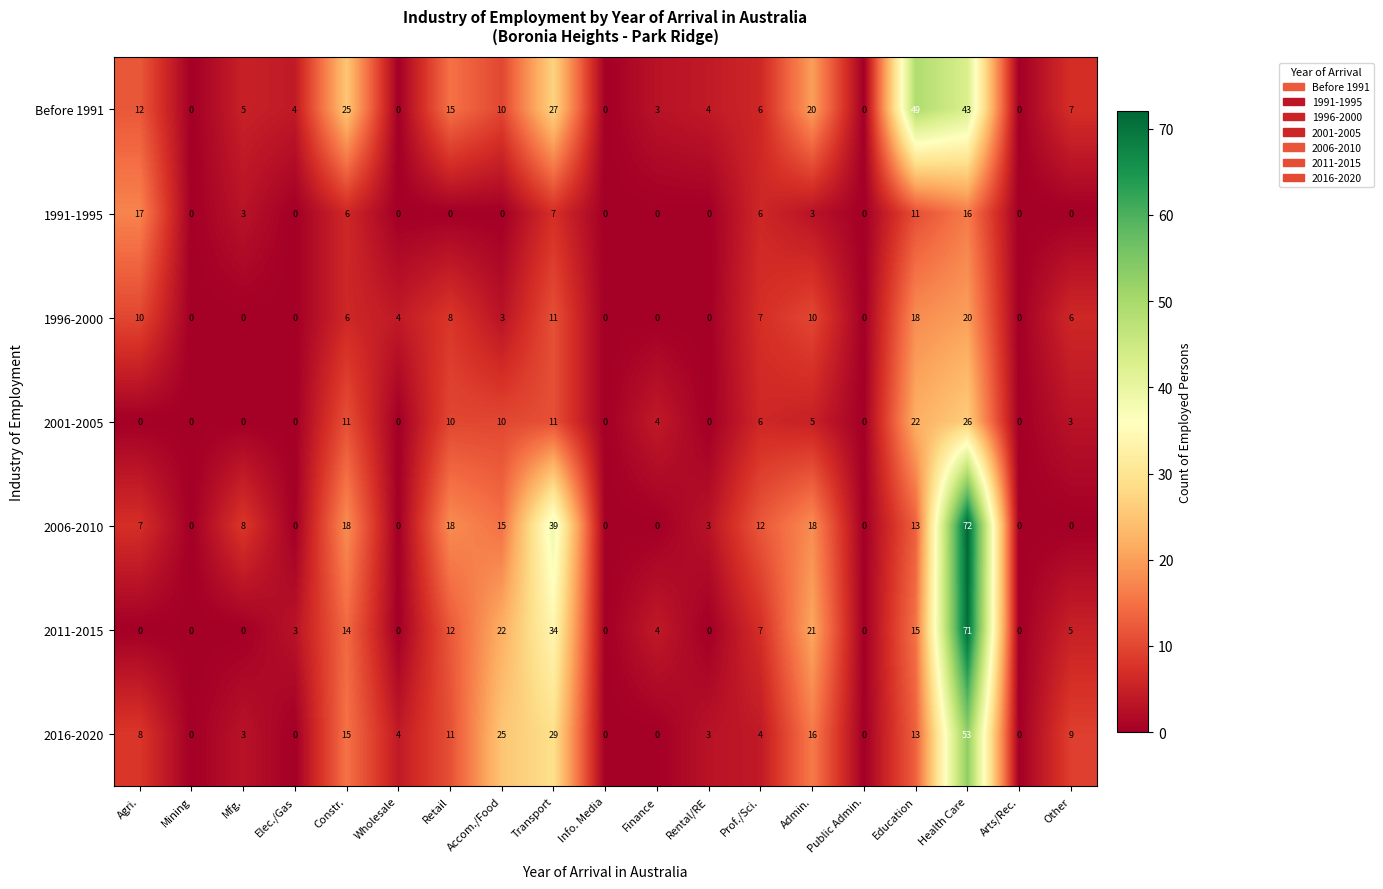

At which category is the sum across all series the highest?

Health Care